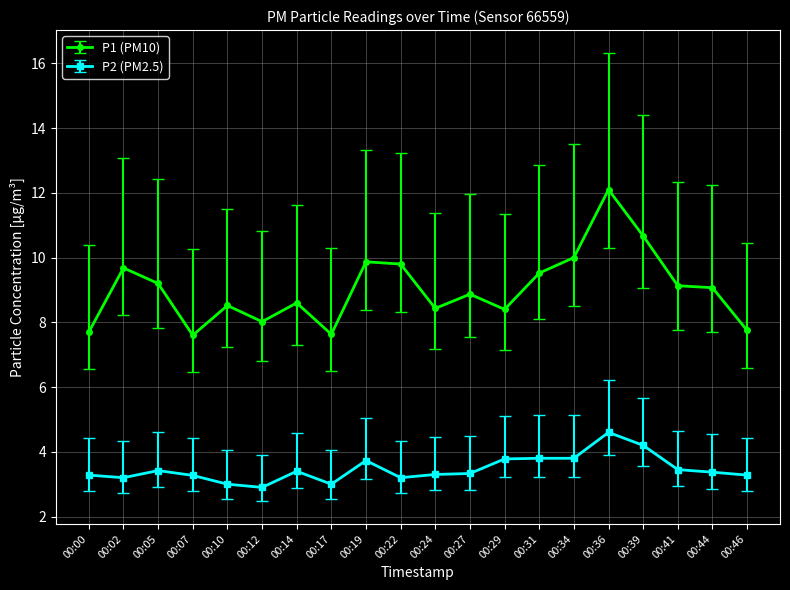

What is the sum of the P1 (PM10) values at 00:10 and 00:14?

17.1